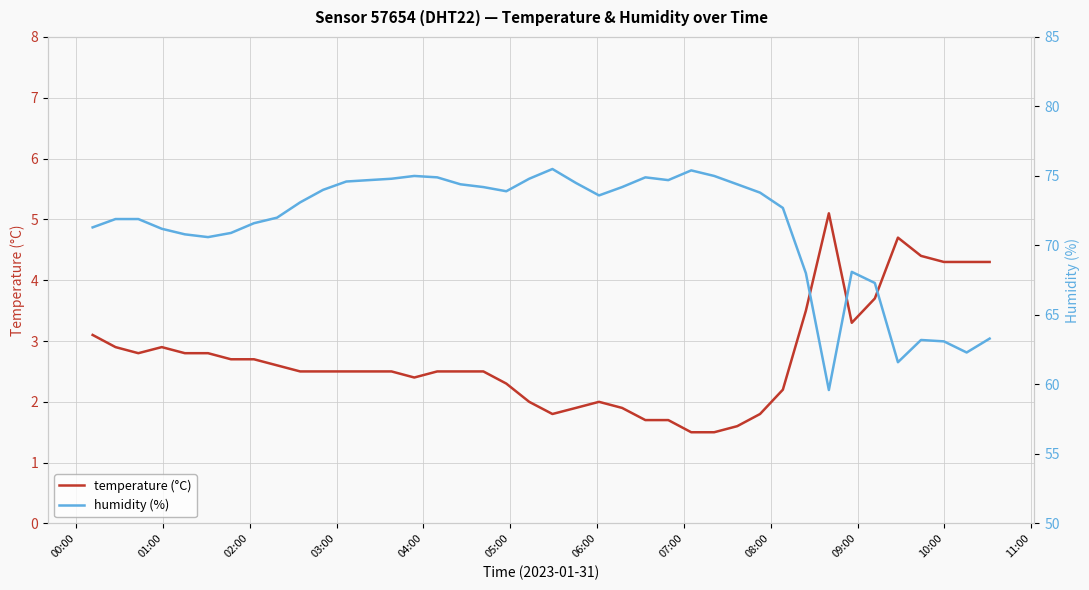

What is the maximum value for temperature (°C)?

5.1